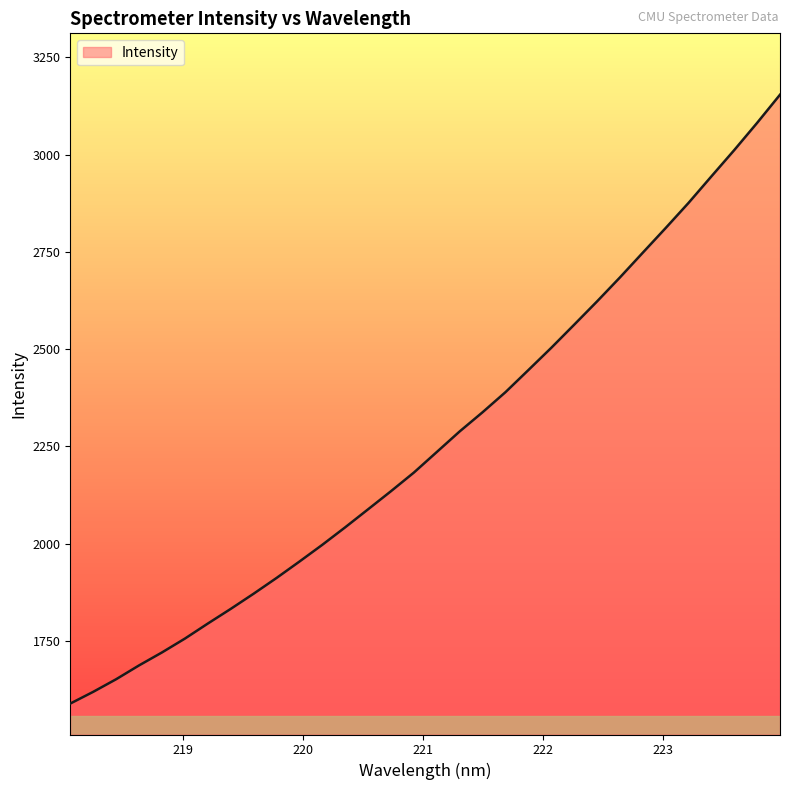

How many distinct data groups are displayed?

1